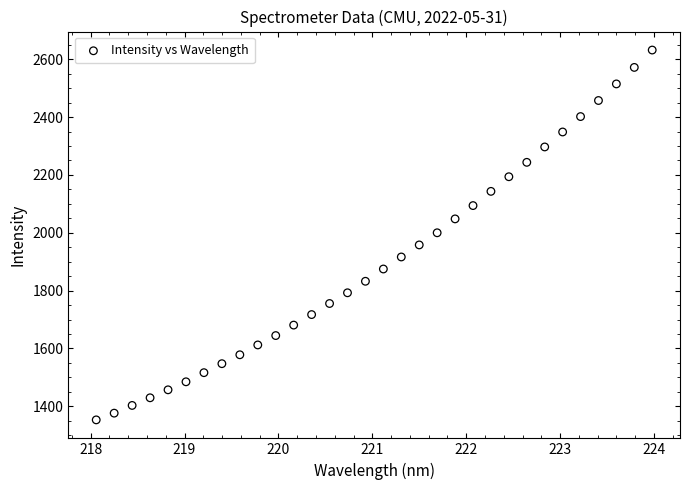

What is the range of X values (max minus min)?

5.9